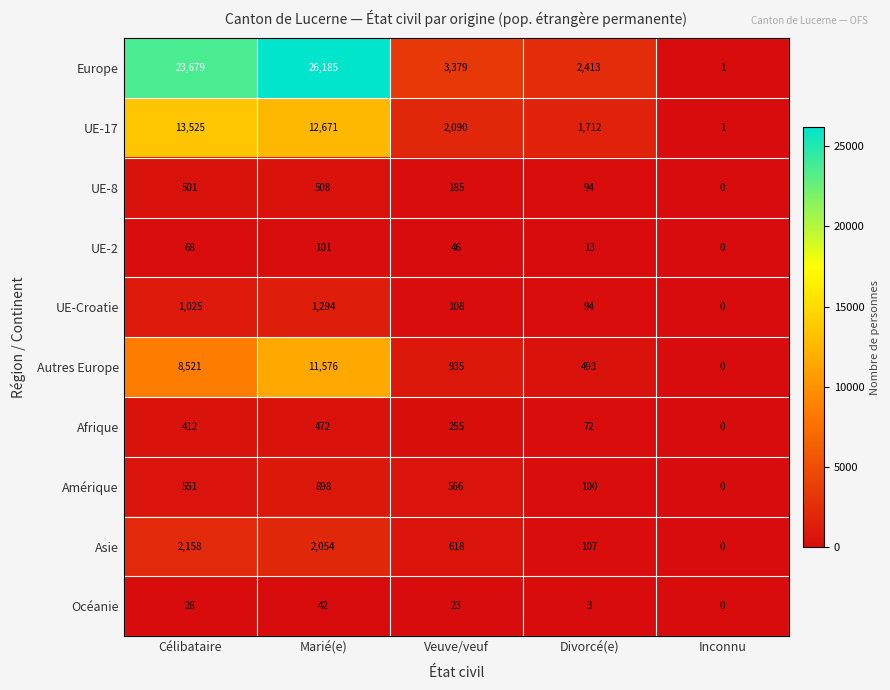

Is it true that Amérique equals 566 at Veuve/veuf?

True